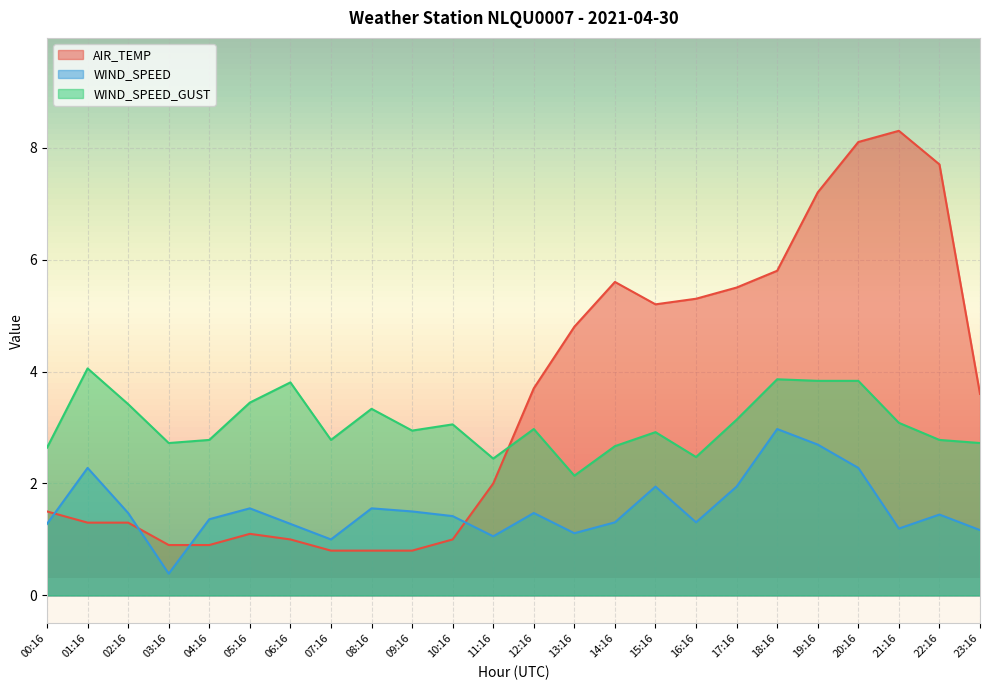

What is the value of the AIR_TEMP point at the 12th from the left?

2.0